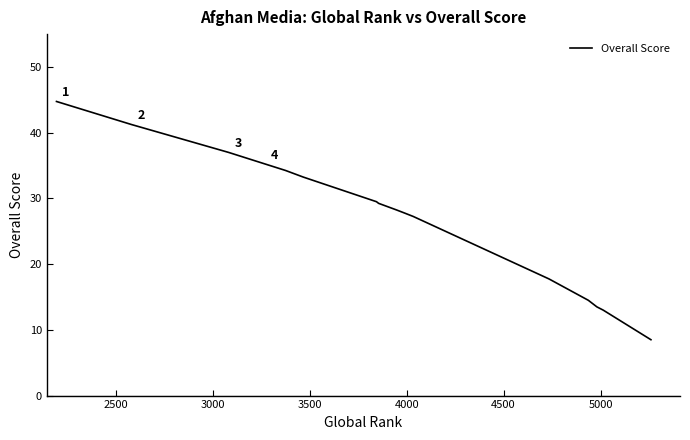

What is the minimum value shown in the chart?

8.5